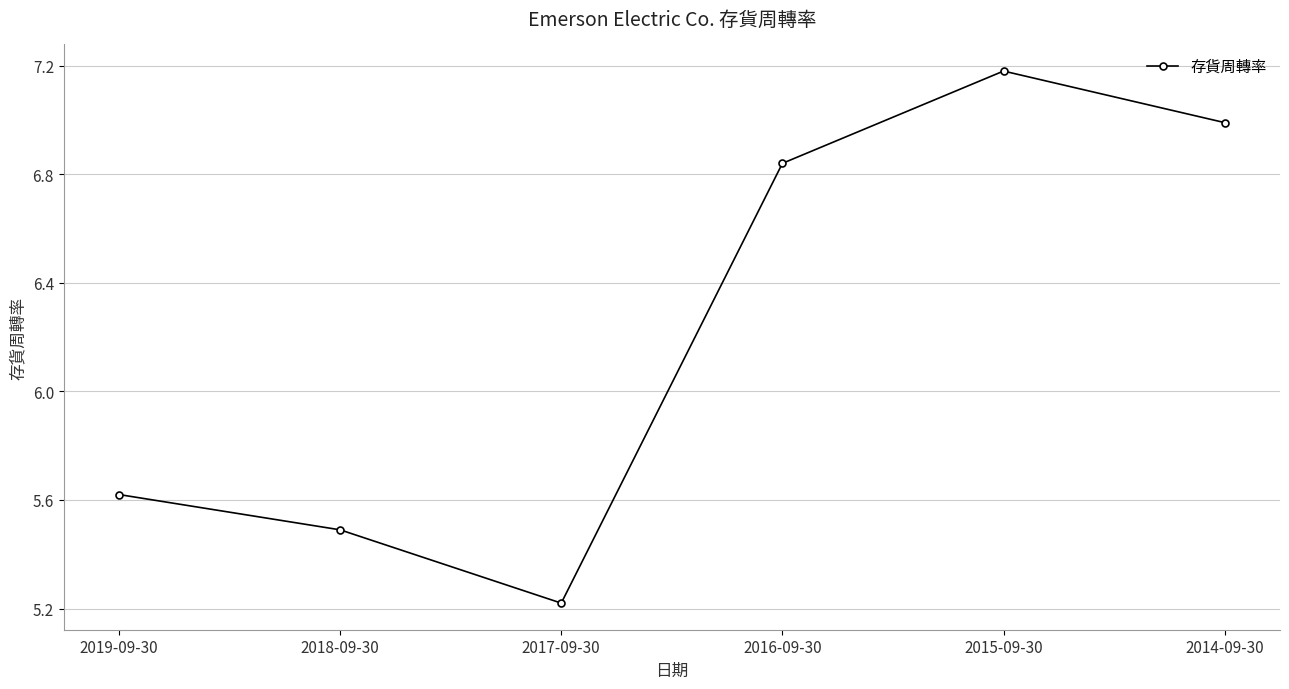

How many lines are shown in the chart?

1